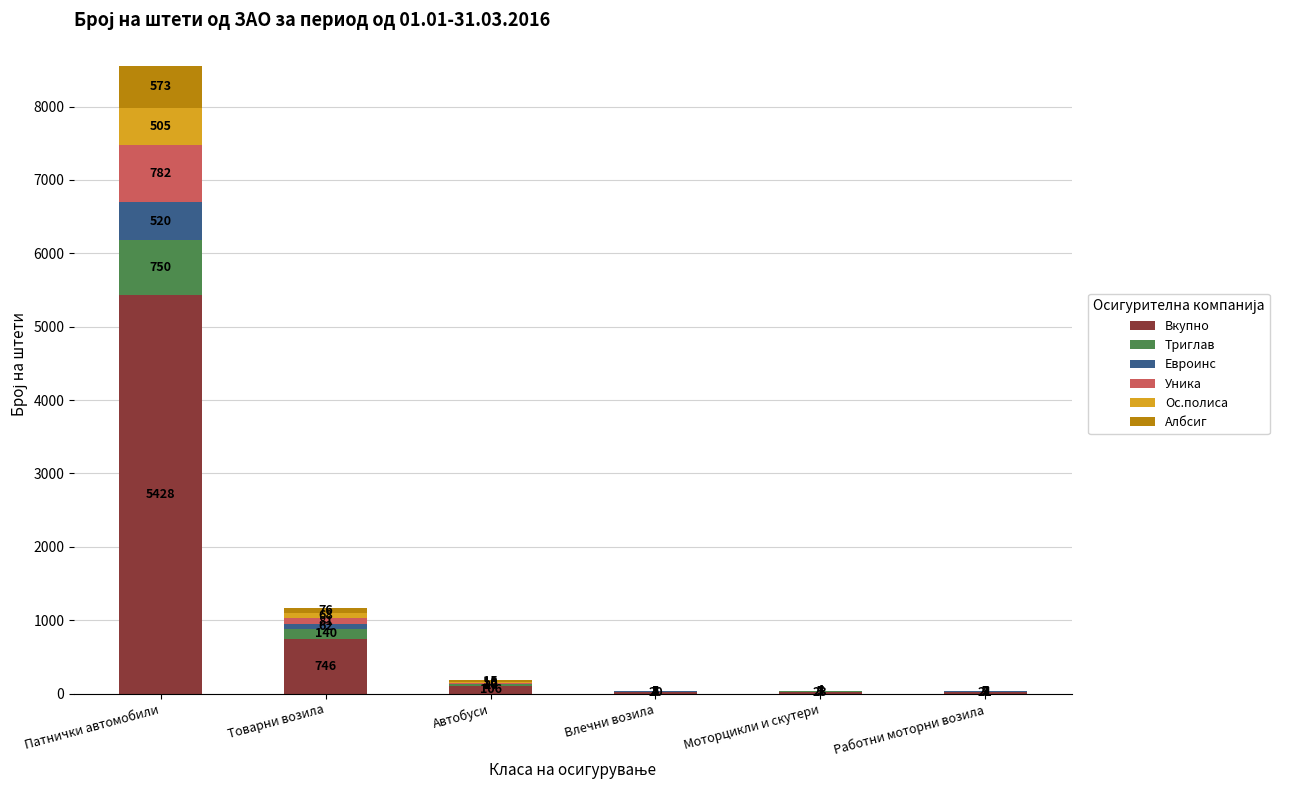

At which category is the sum across all series the highest?

Патнички автомобили